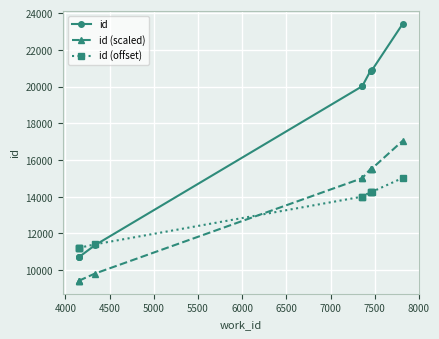

How many distinct data groups are displayed?

3